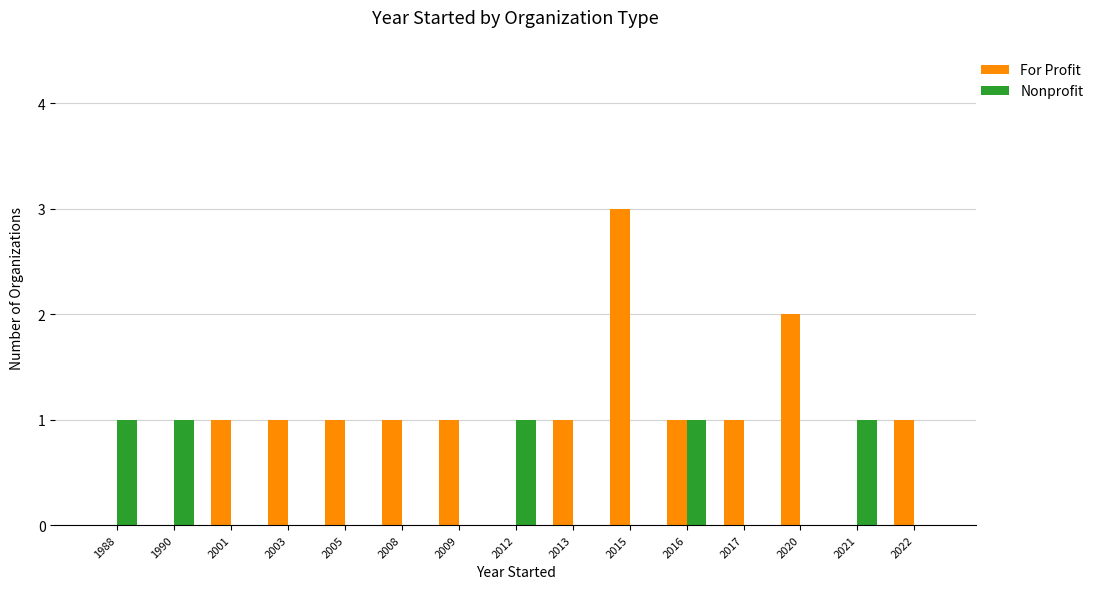

True or false: Nonprofit has a value of 2 at 1990.

False